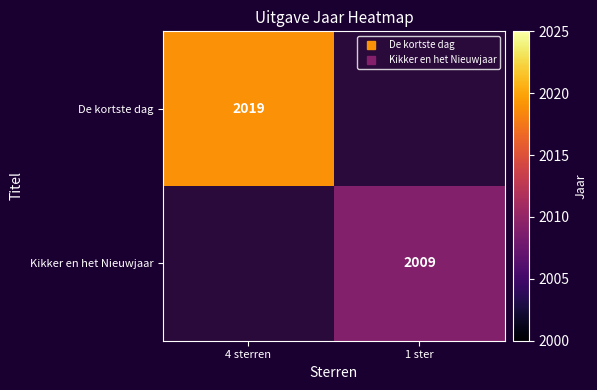

What is the minimum value for De kortste dag?

2019.0